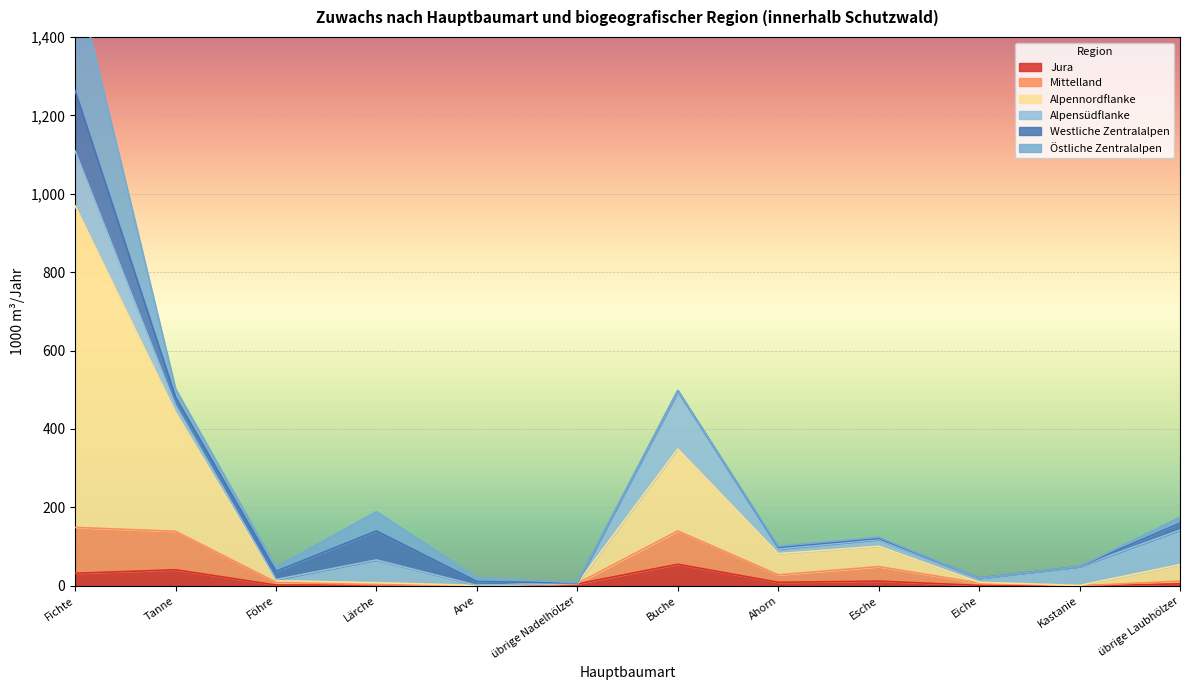

The Jura series shows 41 at Tanne. True or false?

True